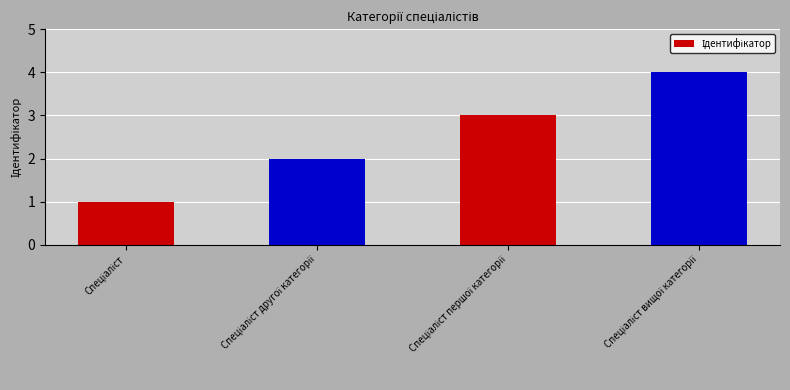

What is the maximum value shown in the chart?

4